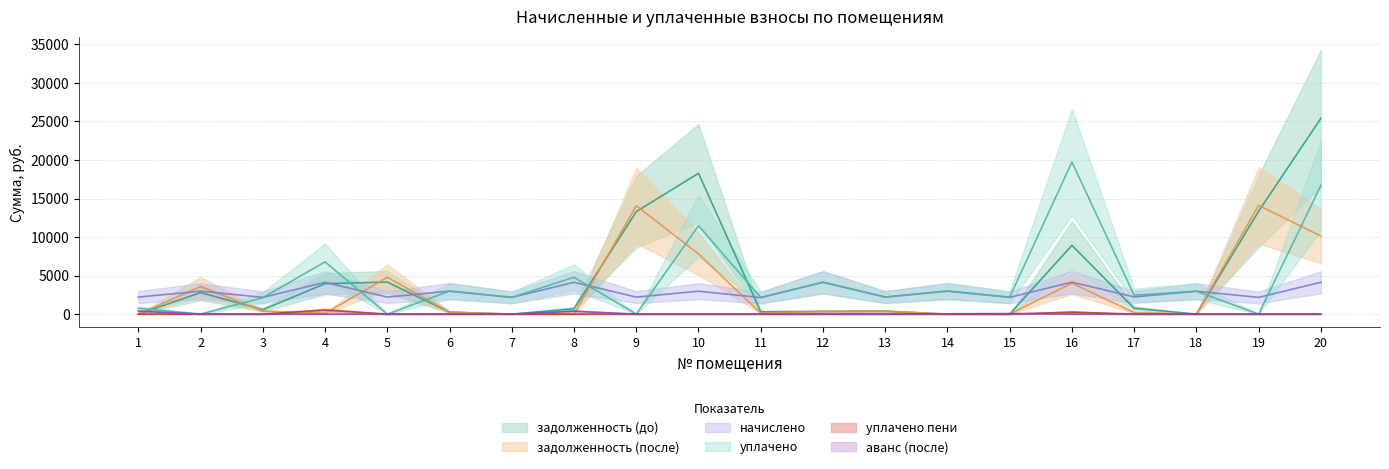

True or false: аванс (после) and начислено cross at least once.

False